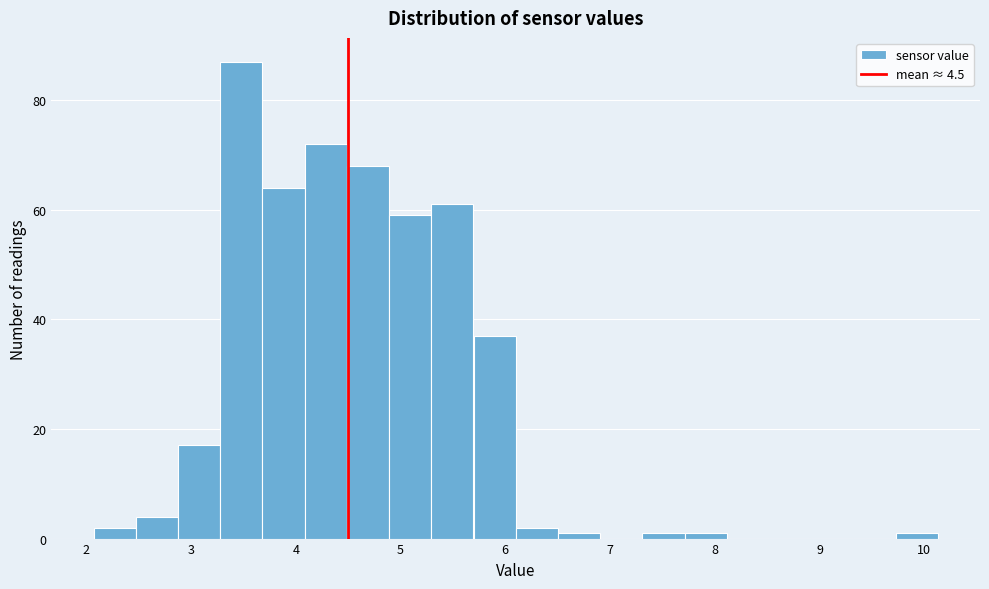

Which range on the x-axis has the tallest bar?

3.3 to 3.7